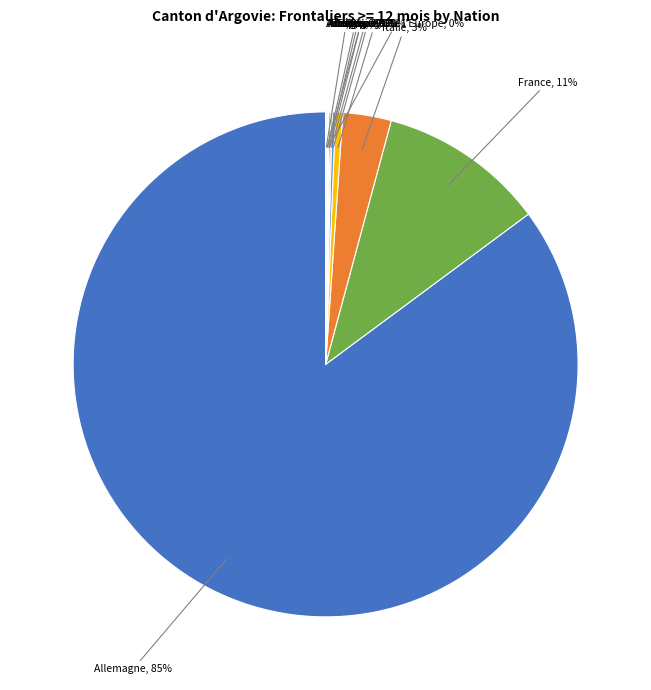

What is the majority slice?

Allemagne